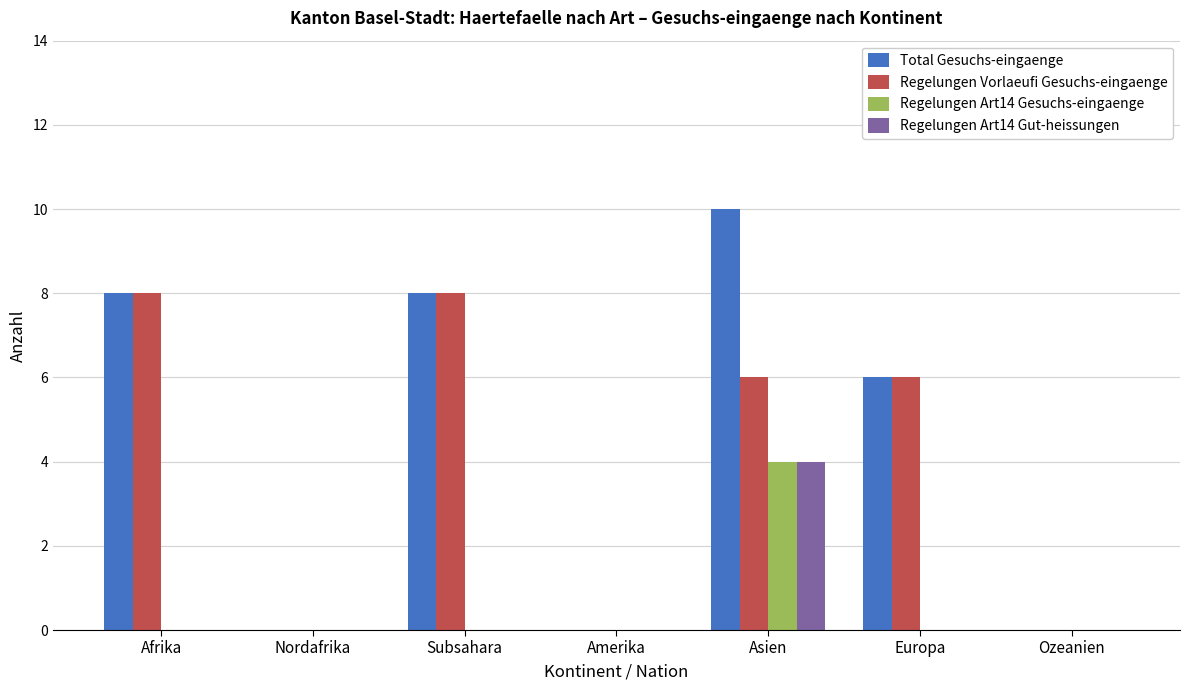

At which category is the sum across all series the highest?

Asien